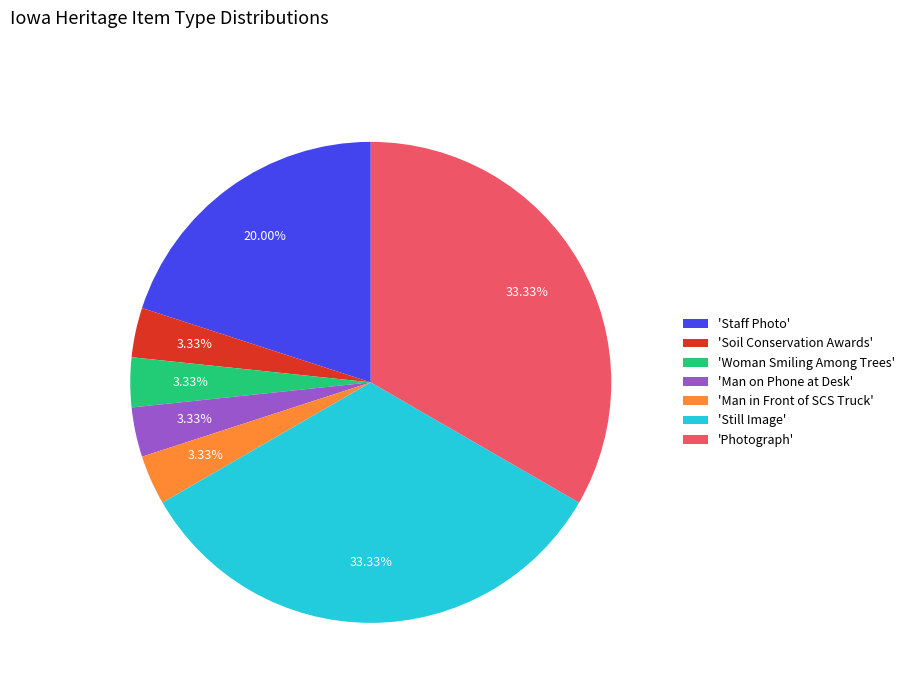

To the nearest percent, what is the difference between the largest and smallest slice percentages?

30%